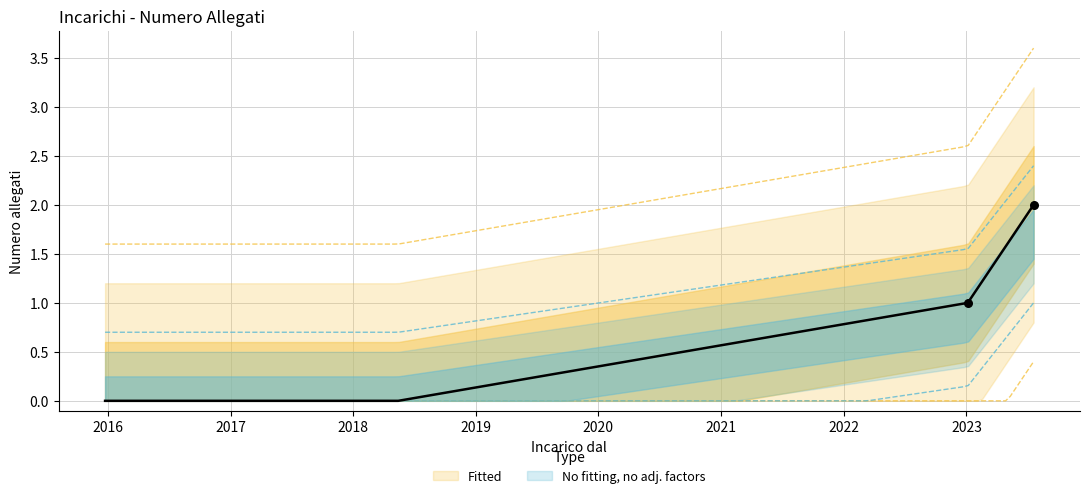

Which has a higher value, 20/07/2023 or 24/12/2015?

20/07/2023